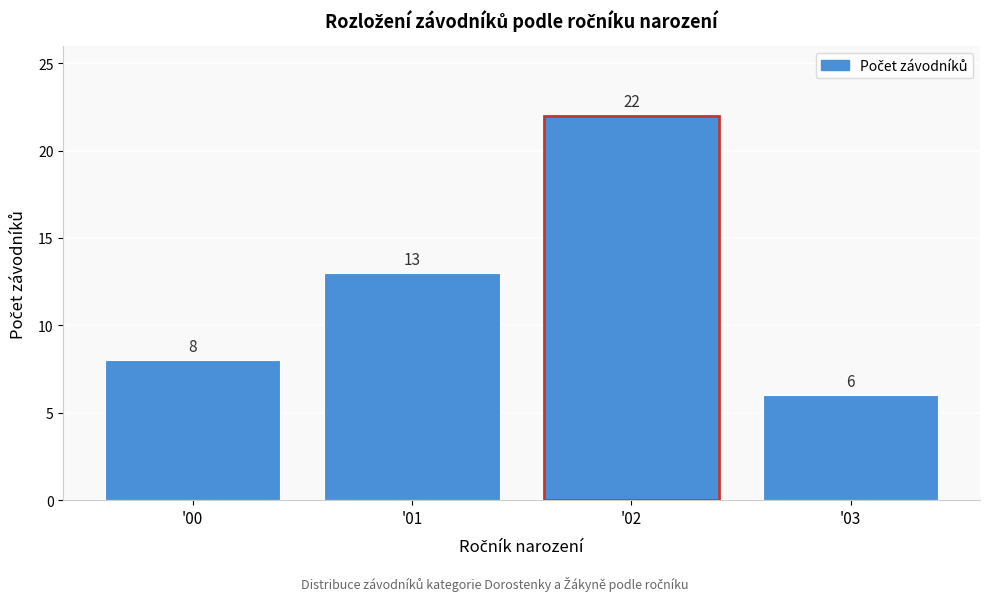

Reading left to right, list all the values displayed in this chart.

'00=8	'01=13	'02=22	'03=6